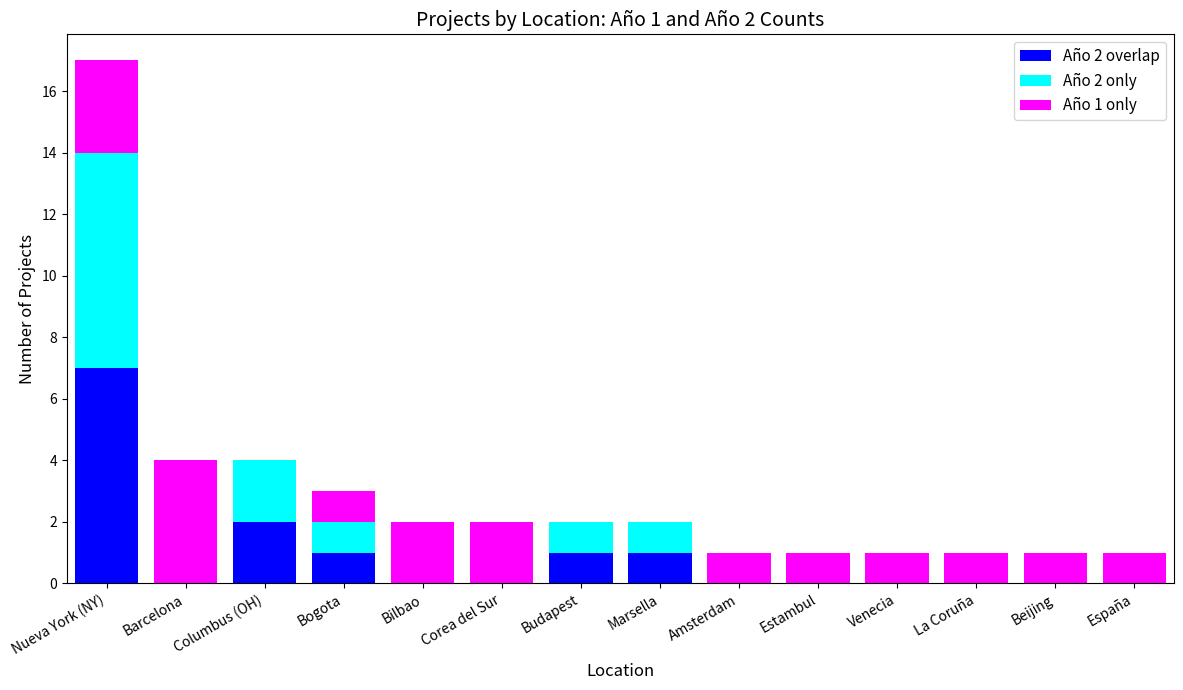

At which category is the sum across all series the highest?

Nueva York (NY)